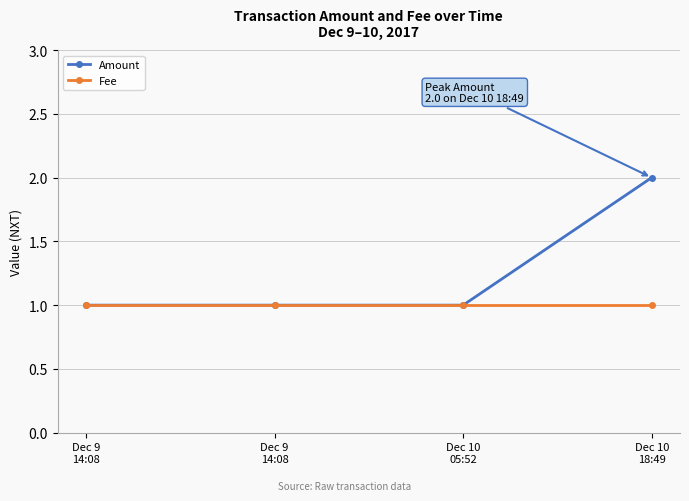

What is the sum of all Amount values?

5